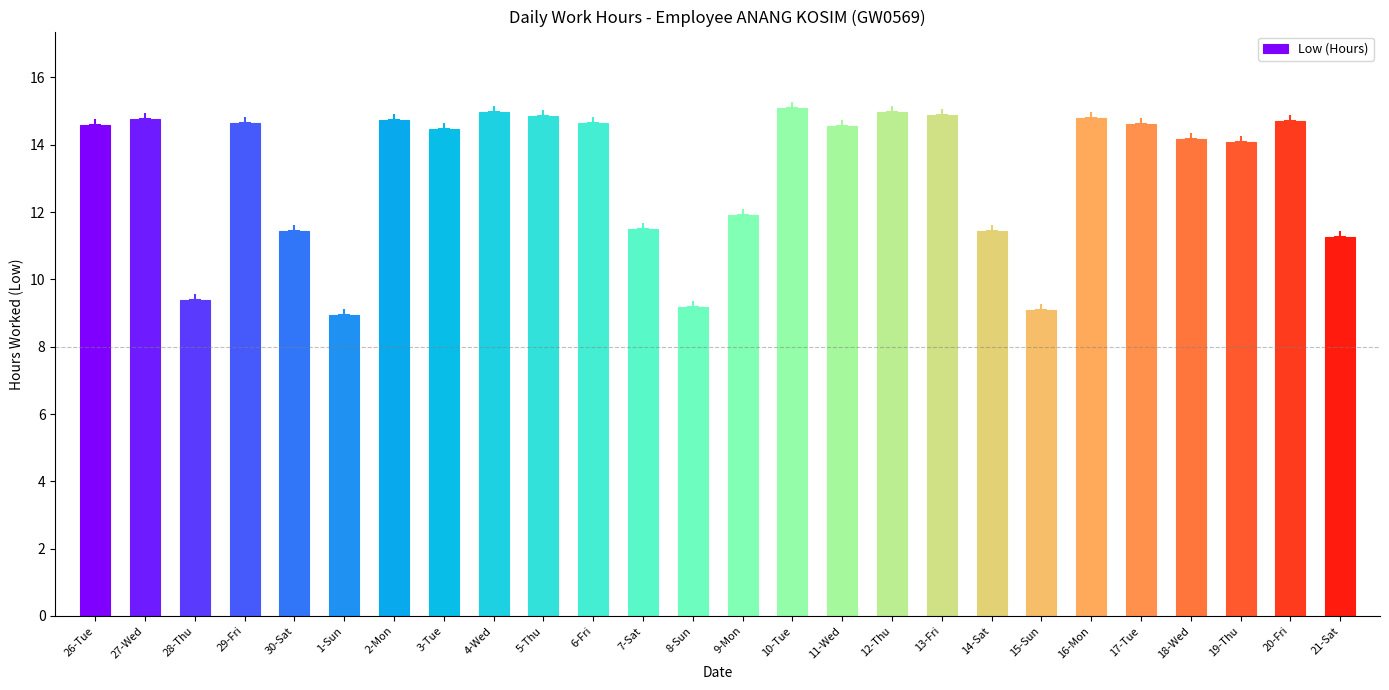

Reading left to right, what are all the values shown in this chart?

26-Tue=14.6	27-Wed=14.8	28-Thu=9.4	29-Fri=14.6	30-Sat=11.4	1-Sun=8.9	2-Mon=14.8	3-Tue=14.5	4-Wed=15.0	5-Thu=14.9	6-Fri=14.6	7-Sat=11.5	8-Sun=9.2	9-Mon=11.9	10-Tue=15.1	11-Wed=14.6	12-Thu=15.0	13-Fri=14.9	14-Sat=11.4	15-Sun=9.1	16-Mon=14.8	17-Tue=14.6	18-Wed=14.2	19-Thu=14.1	20-Fri=14.7	21-Sat=11.3